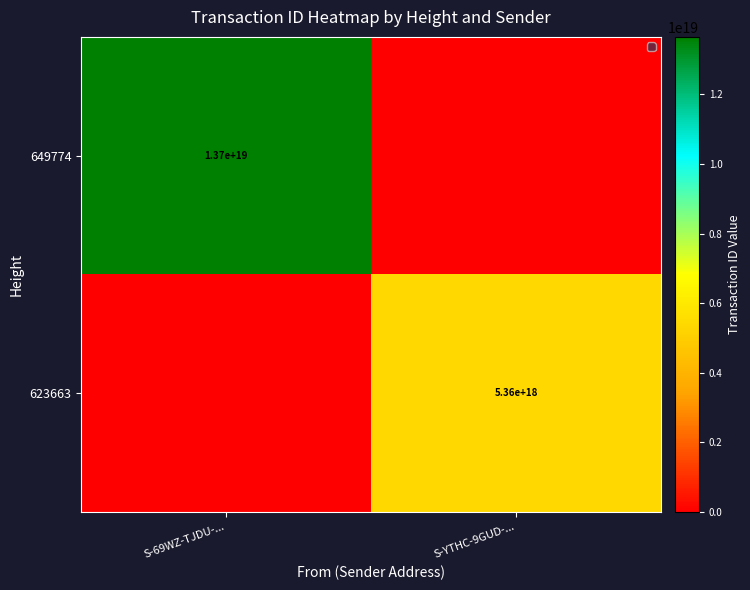

Between S-69WZ-TJDU-... and S-YTHC-9GUD-..., which is larger?

S-69WZ-TJDU-...